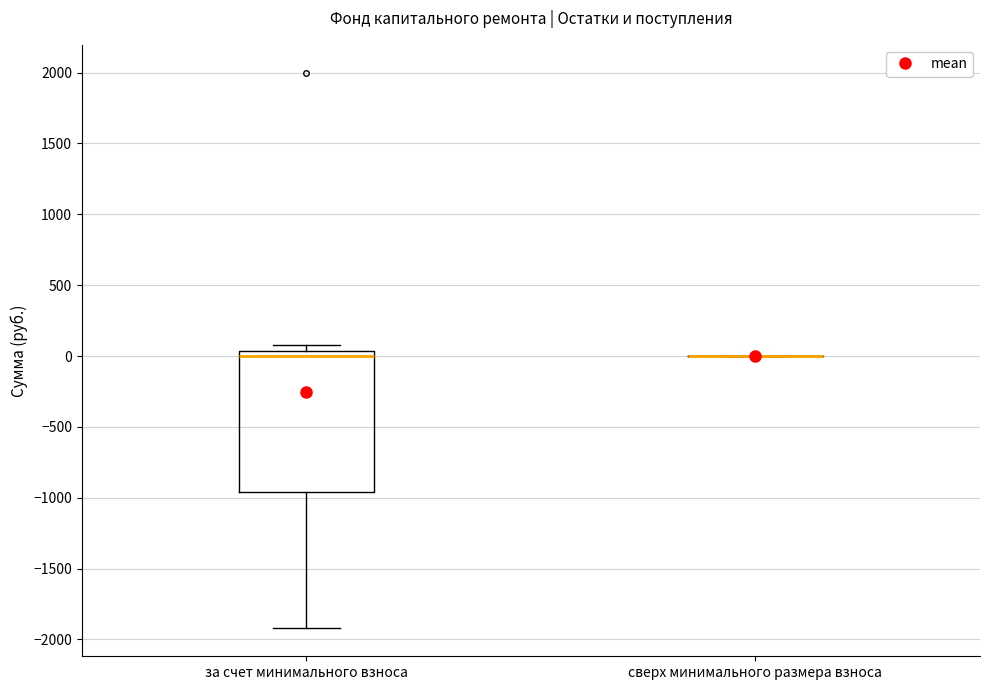

Comparing the boxes themselves (not the whiskers), which one is the tallest?

за счет минимального взноса